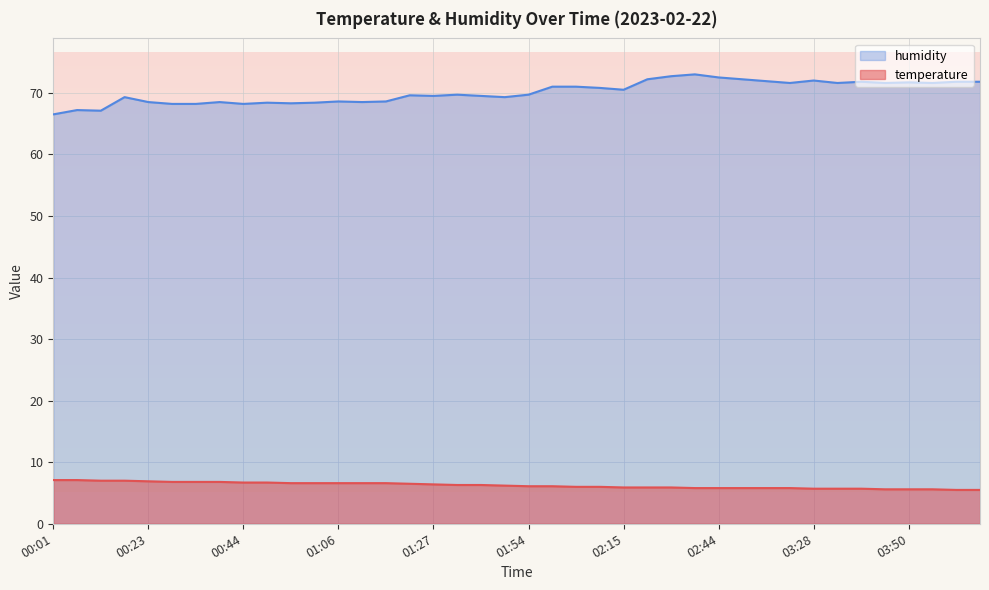

Is it true that temperature equals 2.2 at 02:38?

False